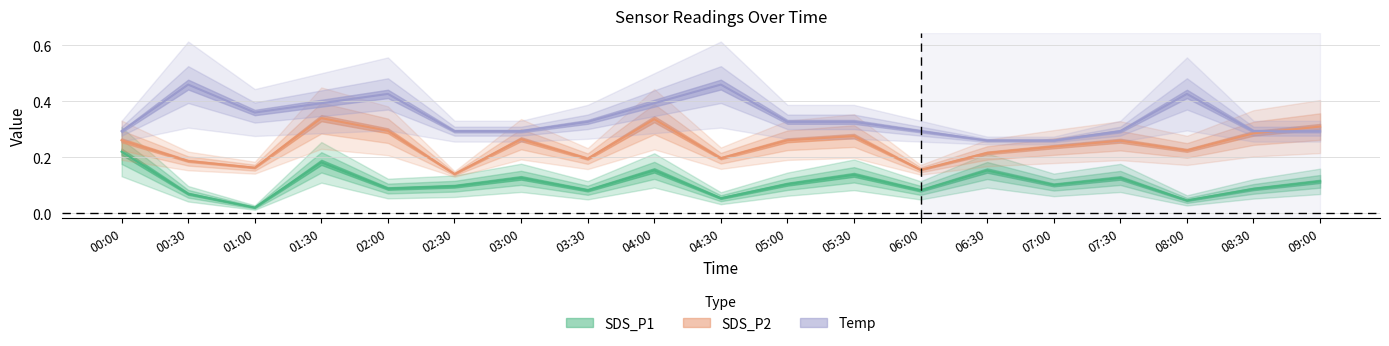

At 08:30, list the series in order from largest to smallest.

Temp, SDS_P2, SDS_P1